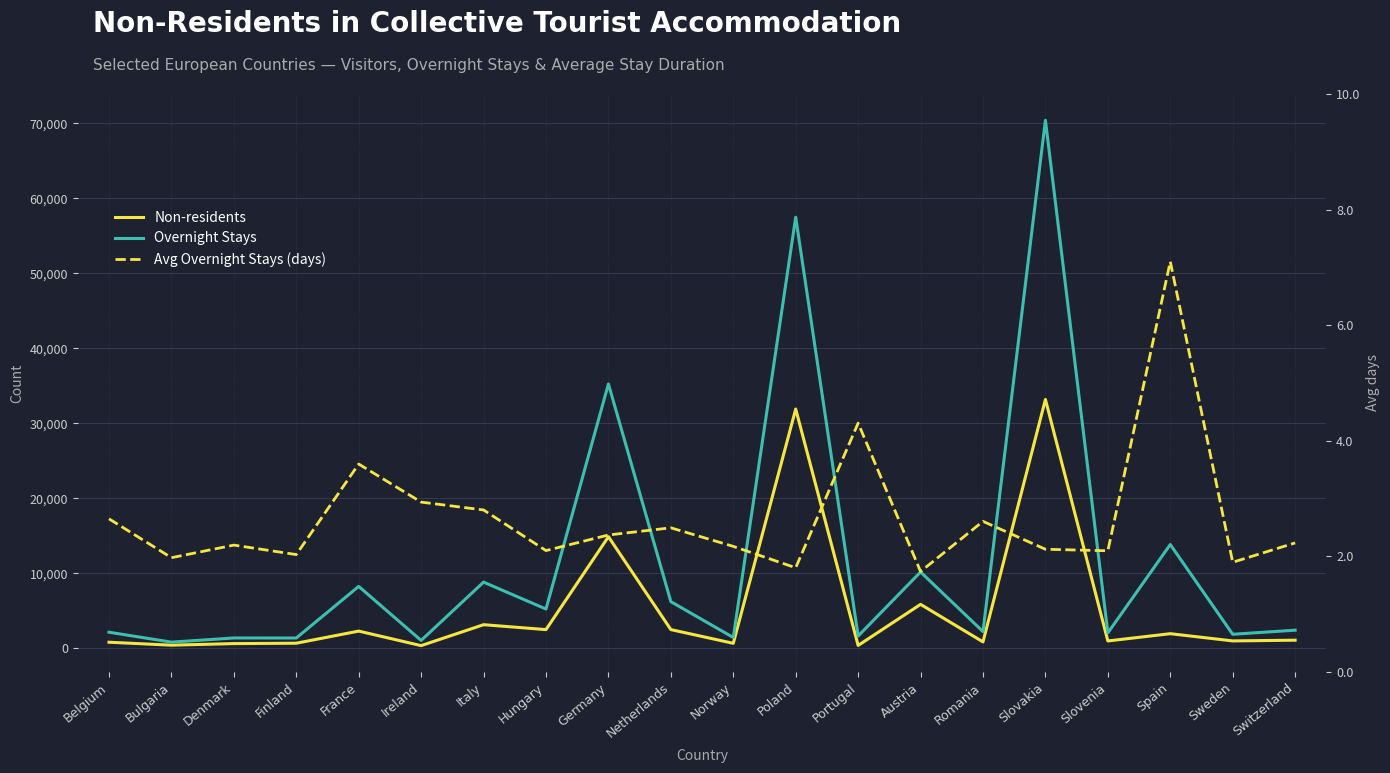

Which category has the lowest value in the Non-residents series?

Ireland